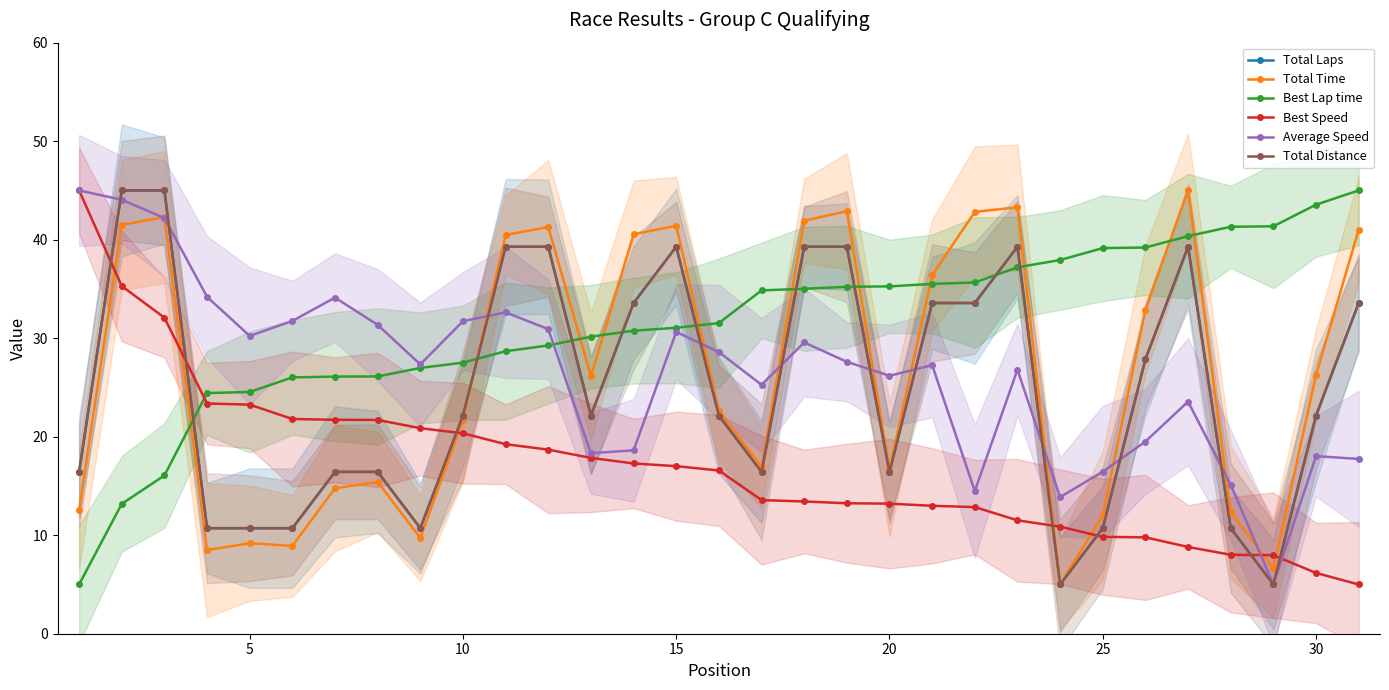

True or false: Total Distance and Best Speed cross at least once.

True